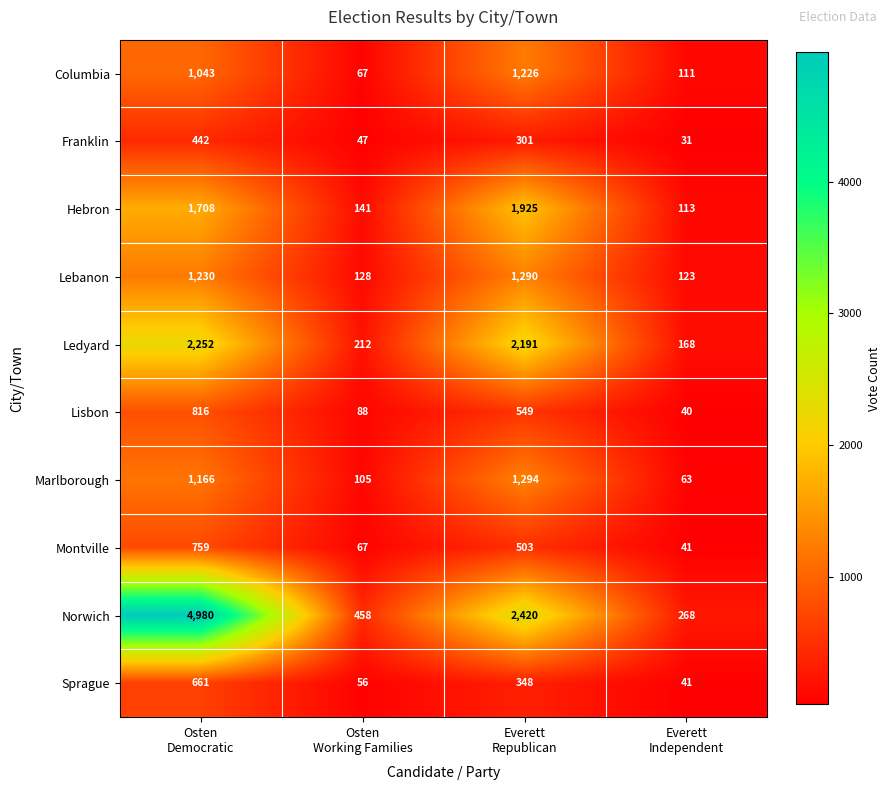

Which category has the lowest value across all series?

Everett
Independent